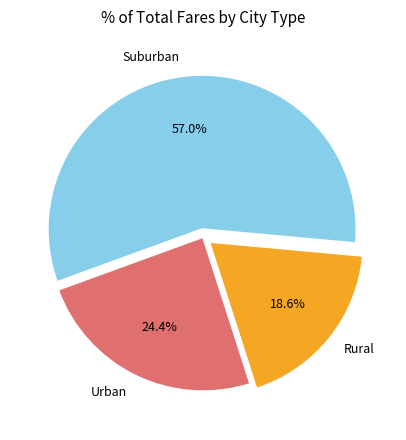

Is Rural the majority of the pie?

No